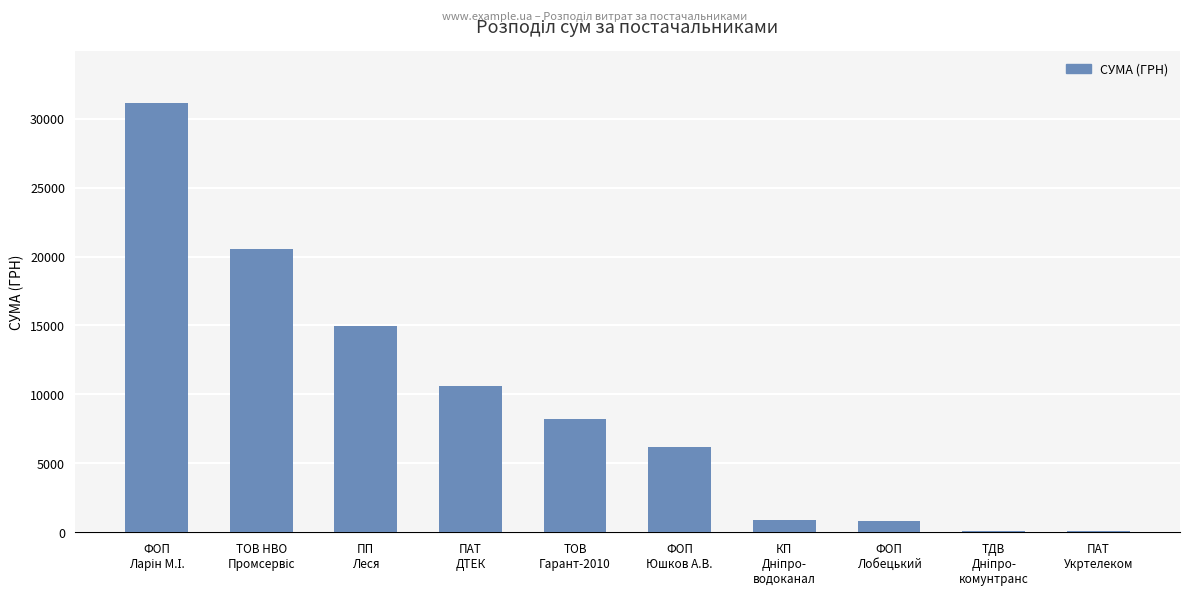

What is the sum of all values?

93619.2